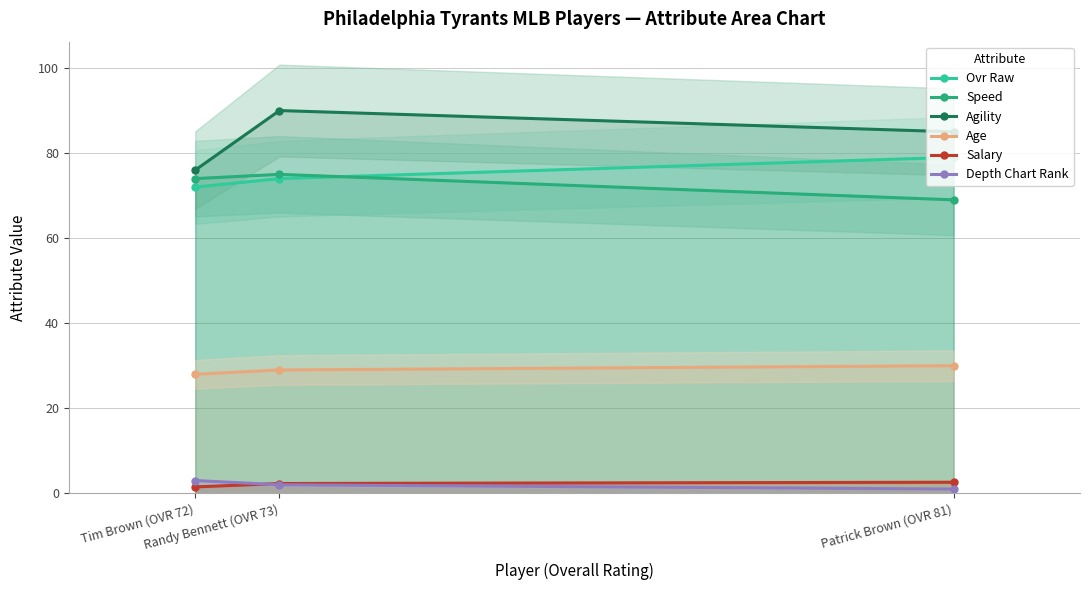

Is the value of Agility at Tim Brown (OVR 72) greater than the value of Speed at Randy Bennett (OVR 73)?

Yes